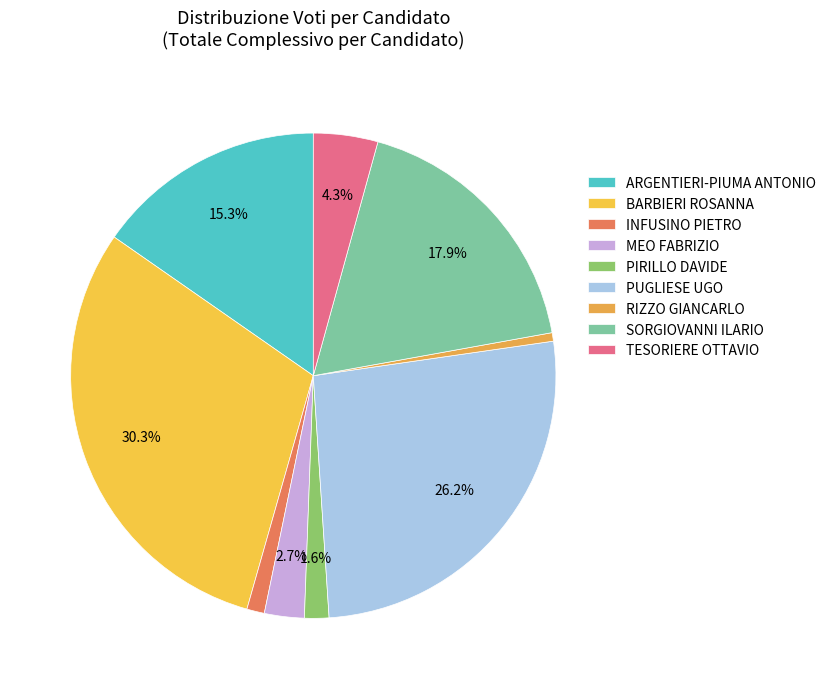

Does INFUSINO PIETRO account for over 50% of the chart?

No